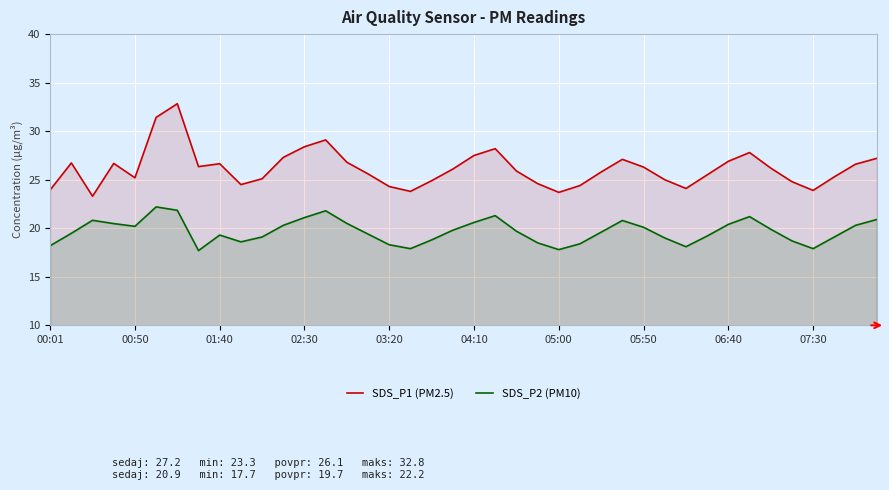

The SDS_P1 (PM2.5) series shows 26.3 at 05:50. True or false?

True